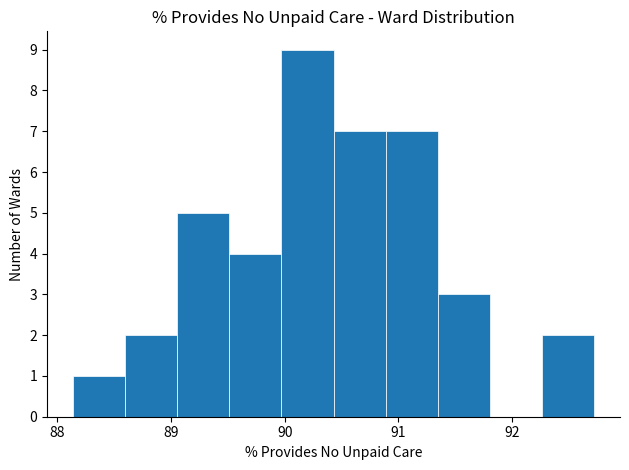

Reading left to right, transcribe this chart: for each bar, give the range it covers on the x-axis and its height. Neither the bar edges nor the heights are printed on the chart, so give them approximately, as read against the axes.

88.1 to 88.6: 1
88.6 to 89.1: 2
89.1 to 89.5: 5
89.5 to 90.0: 4
90.0 to 90.4: 9
90.4 to 90.9: 7
90.9 to 91.3: 7
91.3 to 91.8: 3
91.8 to 92.3: 0
92.3 to 92.7: 2